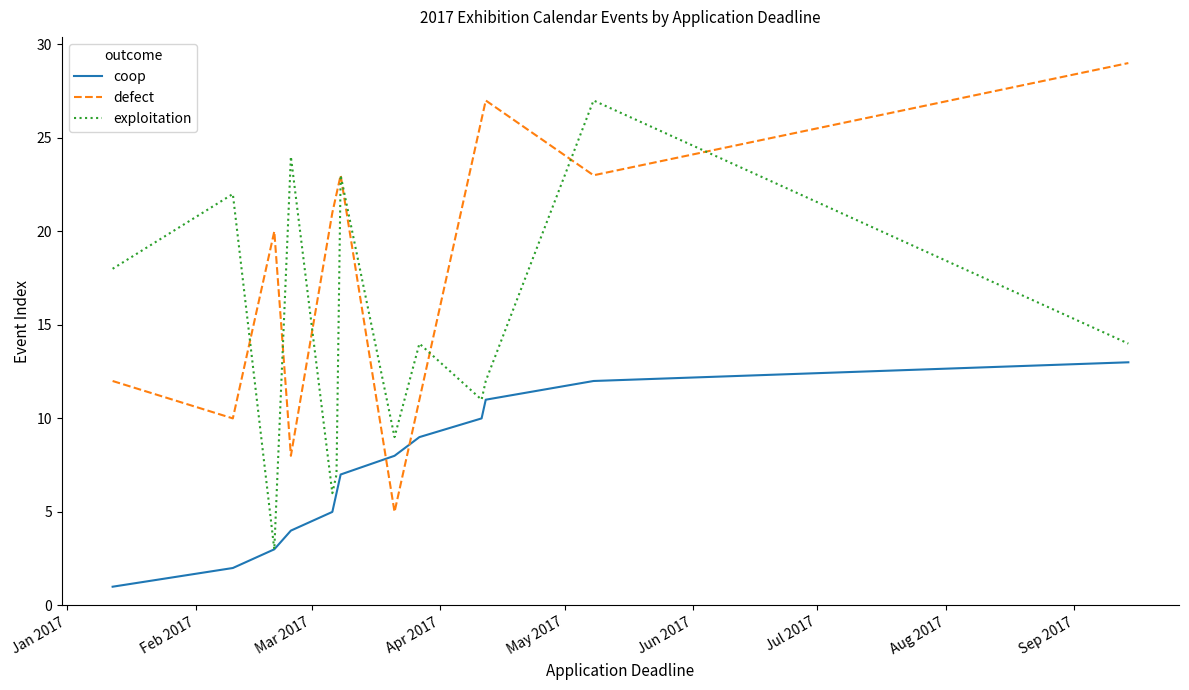

What is the difference between the maximum and minimum values in the coop series?

12